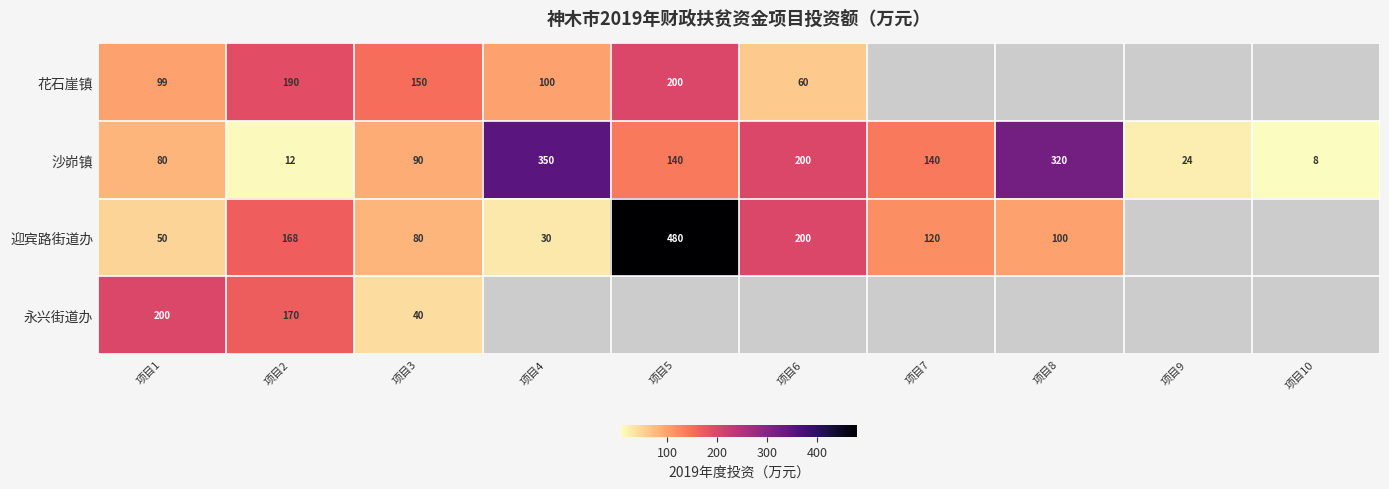

The value of 沙峁镇 at 项目9 is 24. True or false?

True